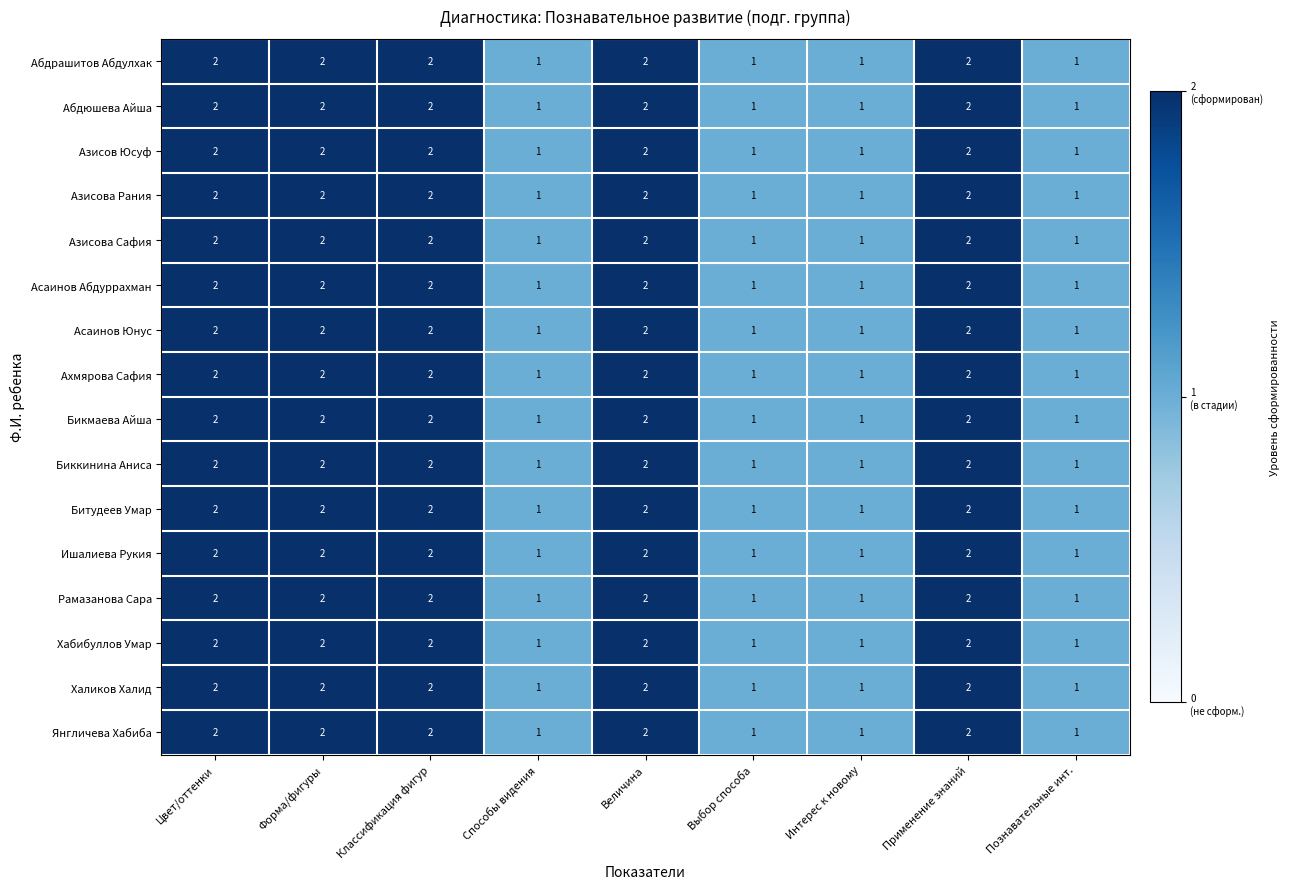

Count the Биккинина Аниса values in the range 1 to 2.

9